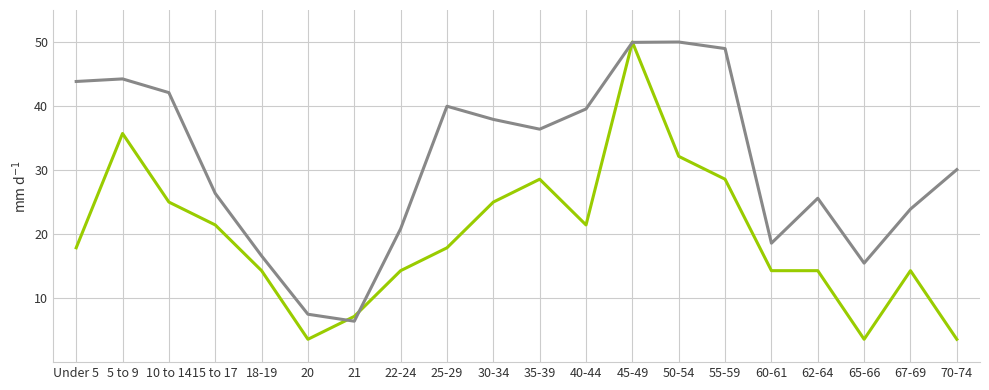

What is the greatest value displayed?

50.0